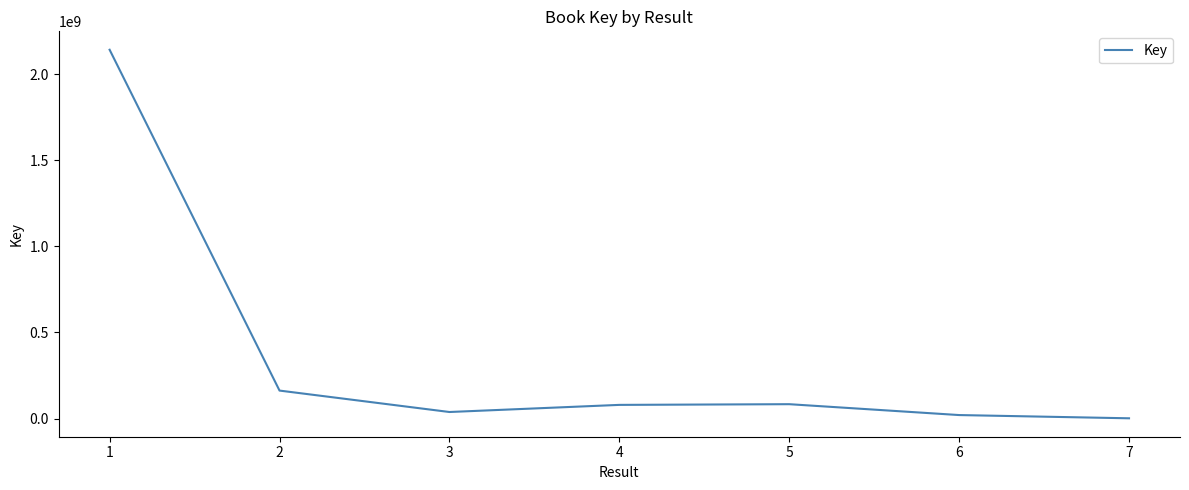

What is the difference between the maximum and minimum values?

2139236812